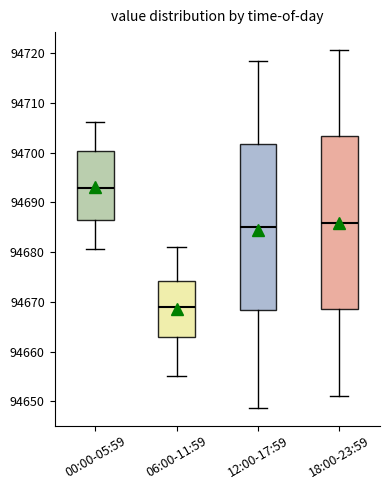

Which box has the lowest median line?

06:00-11:59